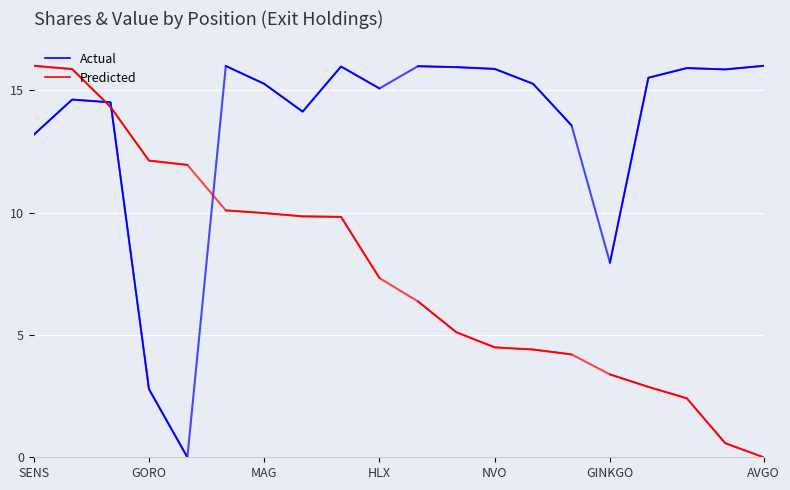

Between MAG and SENS, which is larger?

MAG